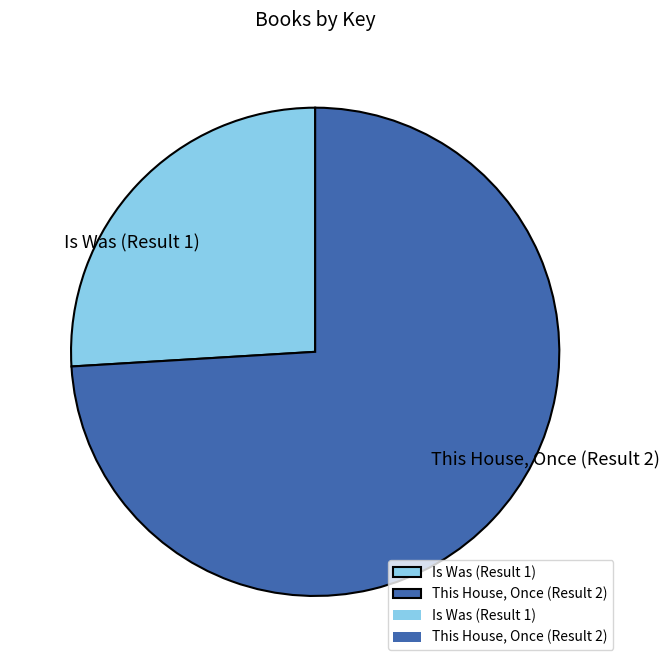

Which category has the smallest portion of the pie?

Is Was (Result 1)